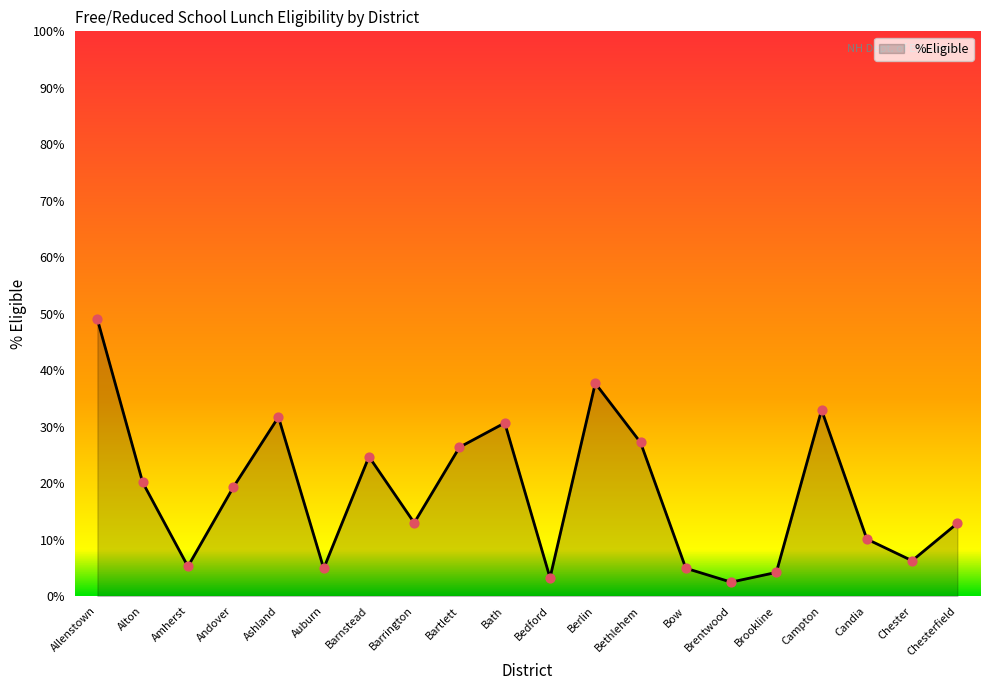

What is the change in value from Barrington to Berlin?

+24.7